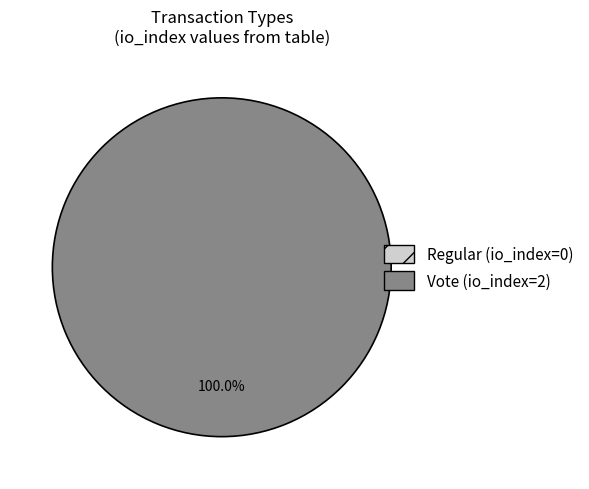

Between Regular and Vote, which is larger?

Vote